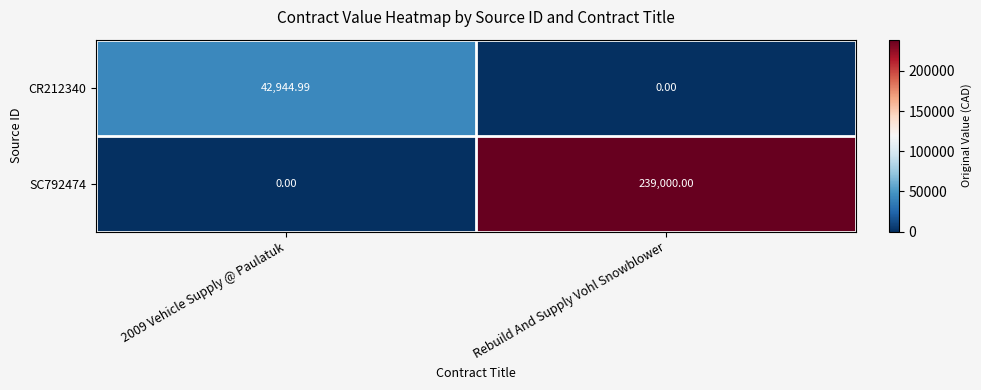

How many categories are shown in the chart?

2